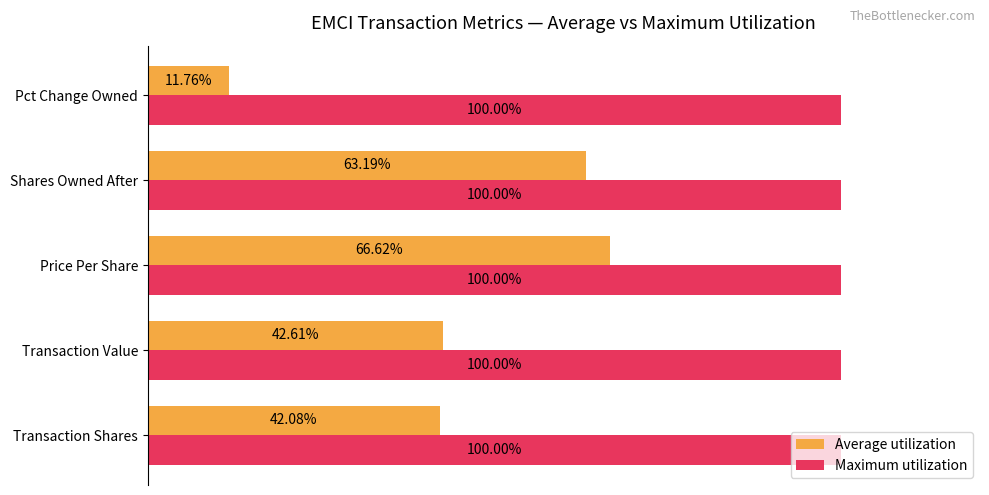

Rank the series at Pct Change Owned from lowest to highest value.

Average utilization, Maximum utilization